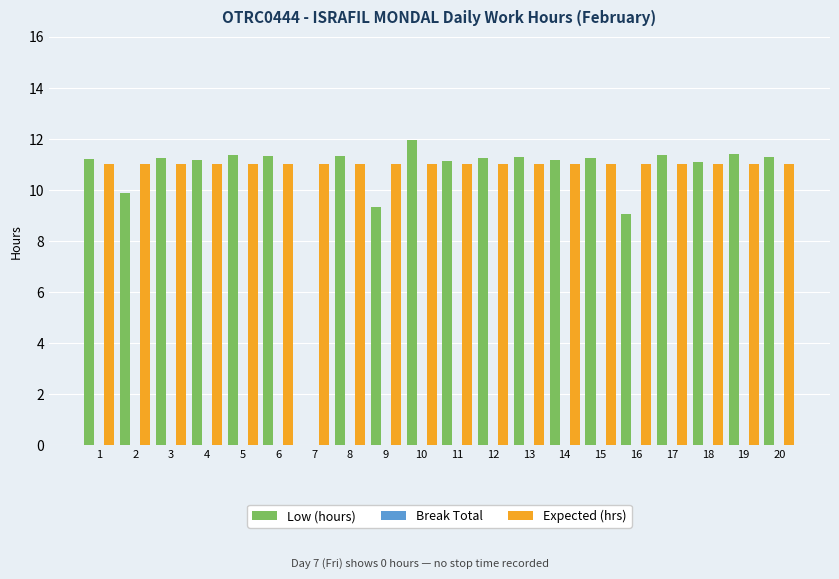

How many series are shown in this chart?

2